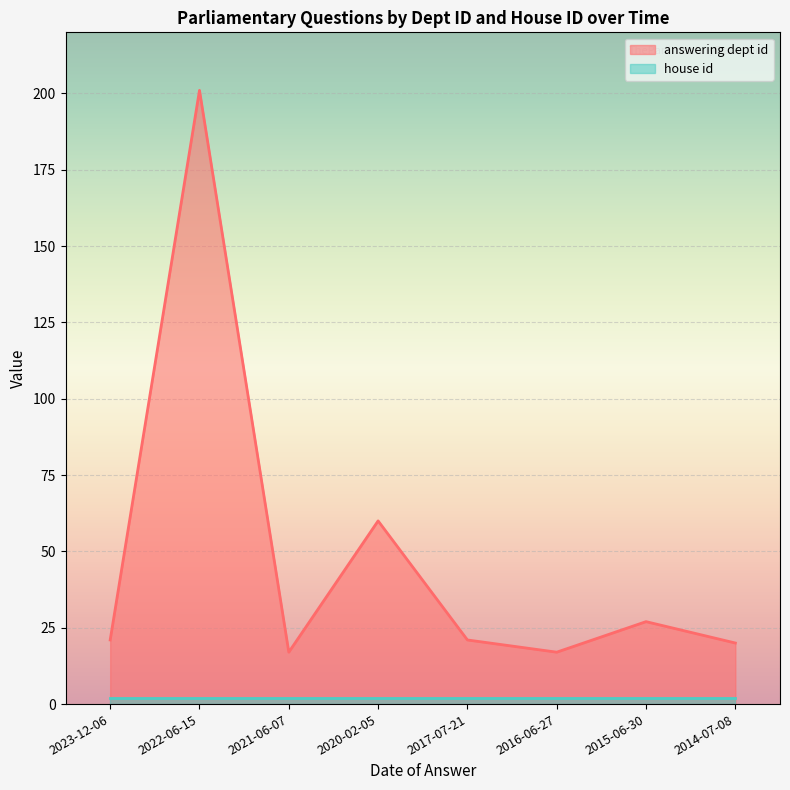

List the labels in order of value, largest first.

2022-06-15, 2020-02-05, 2015-06-30, 2023-12-06, 2017-07-21, 2014-07-08, 2021-06-07, 2016-06-27